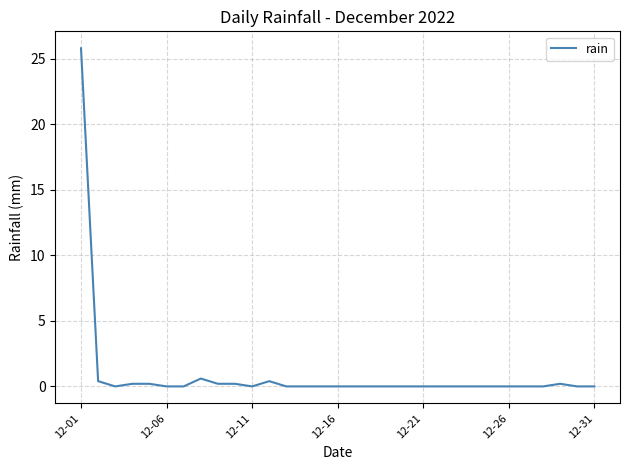

What is the difference between the maximum and minimum values?

25.8